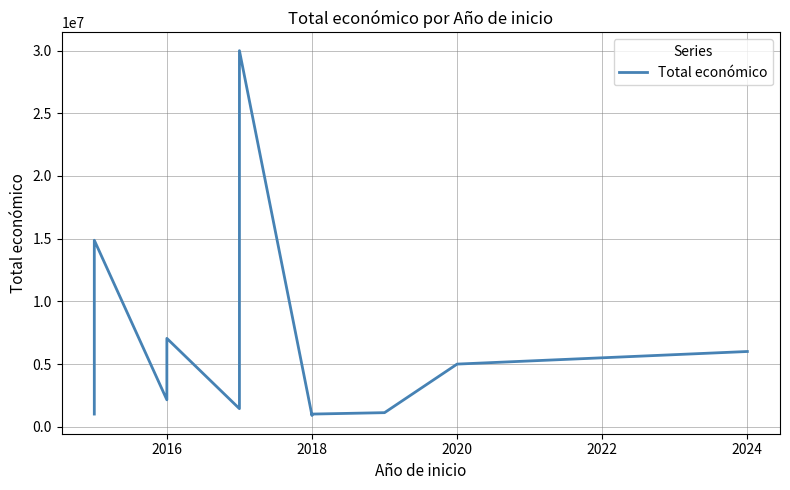

True or false: there are more than 1 points higher than both neighbors.

True